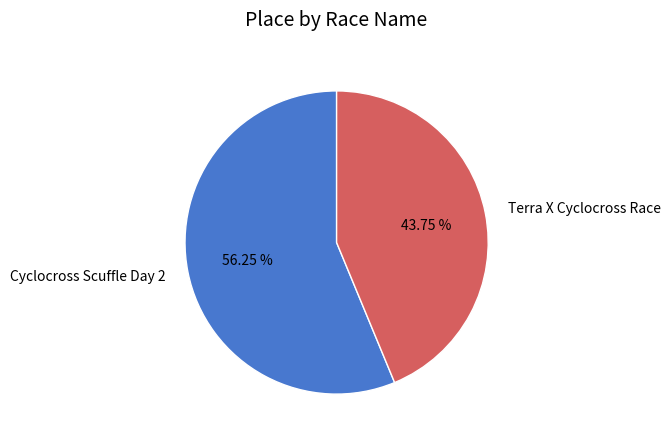

What percentage is the Terra X Cyclocross Race slice, to the nearest percent?

44%